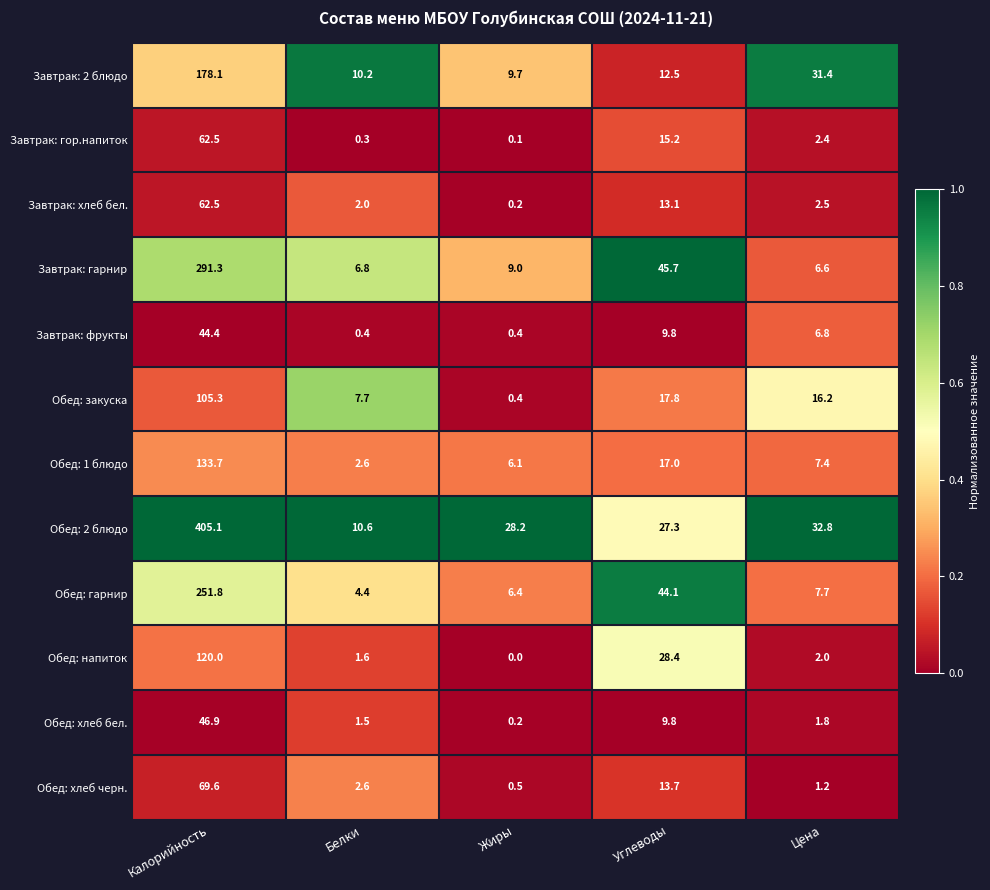

At which category is the sum across all series the highest?

Калорийность